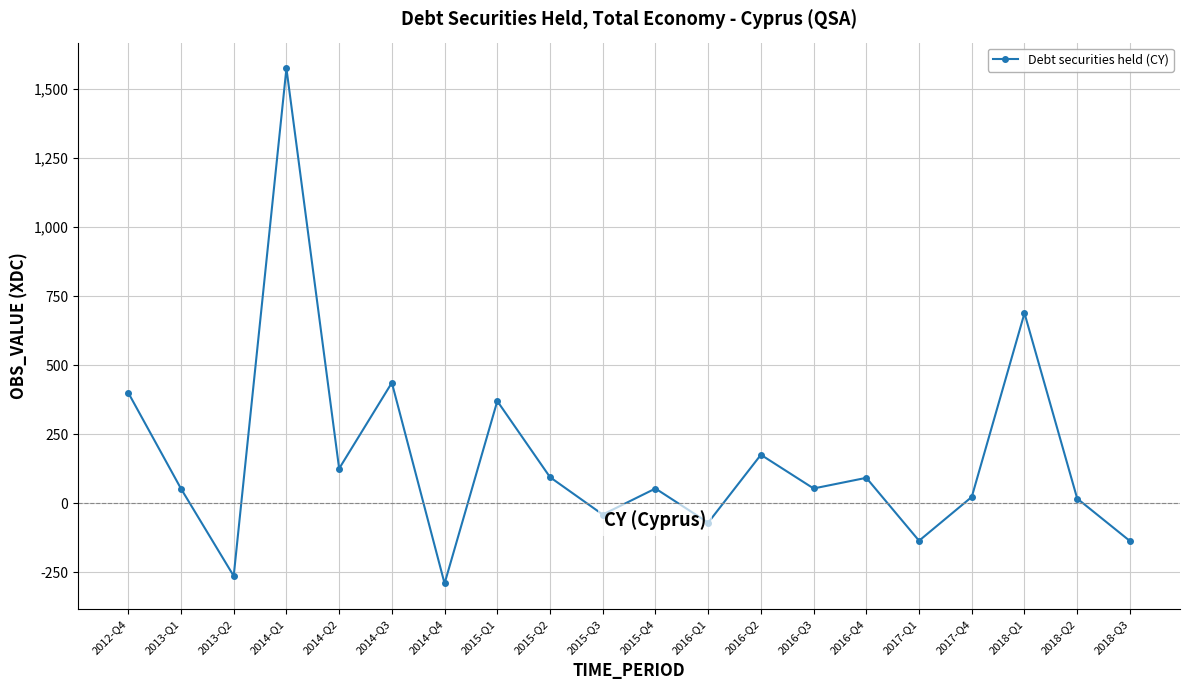

Where does the data first go above 54?

2012-Q4